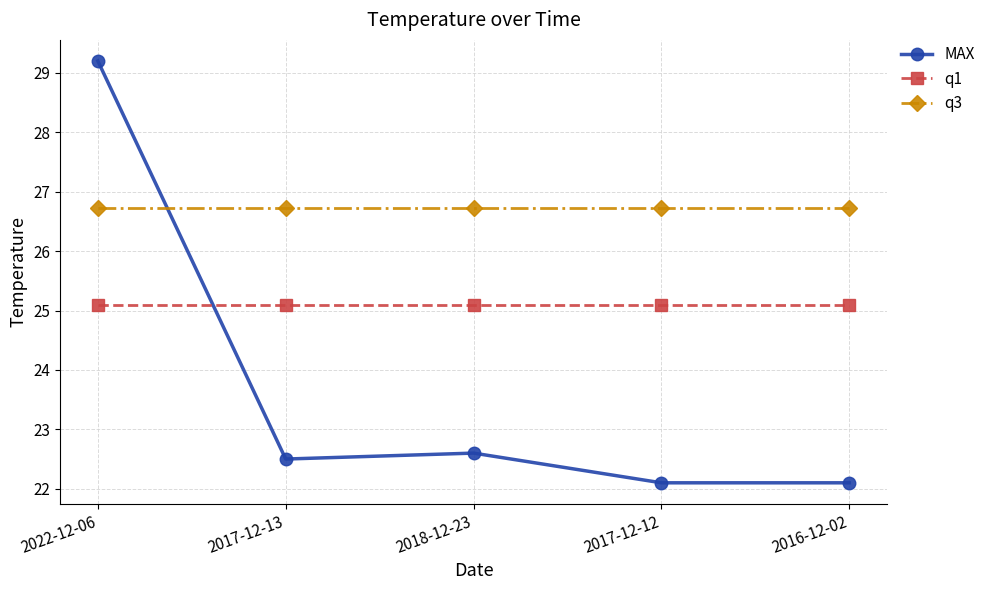

Between 2018-12-23 and 2016-12-02, which series saw the biggest shift?

MAX